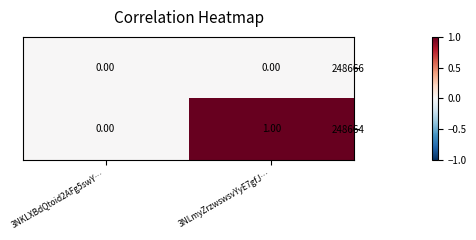

Rank the series by their average value, from lowest to highest.

248666, 248664